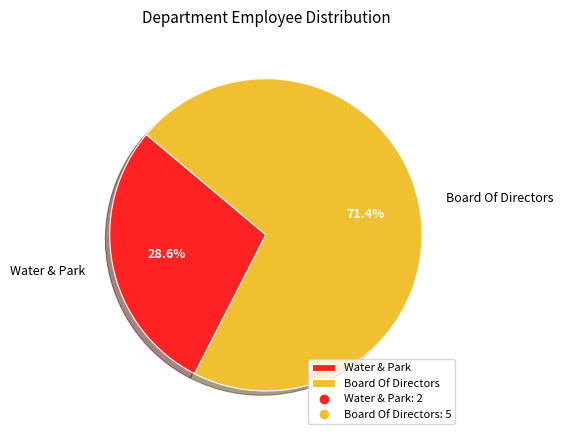

Which slice is the smallest?

Water & Park